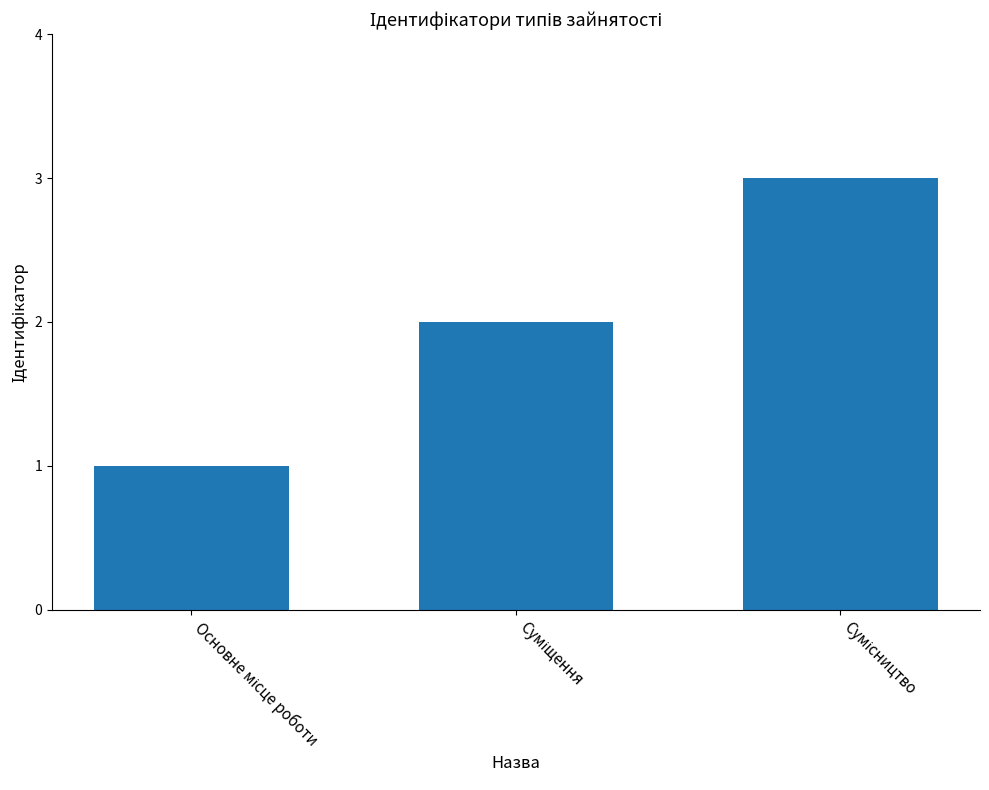

What is the maximum value shown in the chart?

3